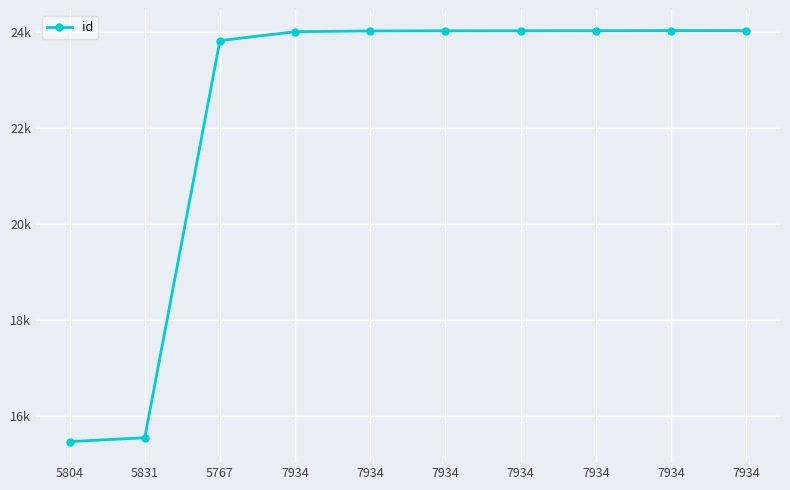

What is the label of the 4th point from the right?

7934